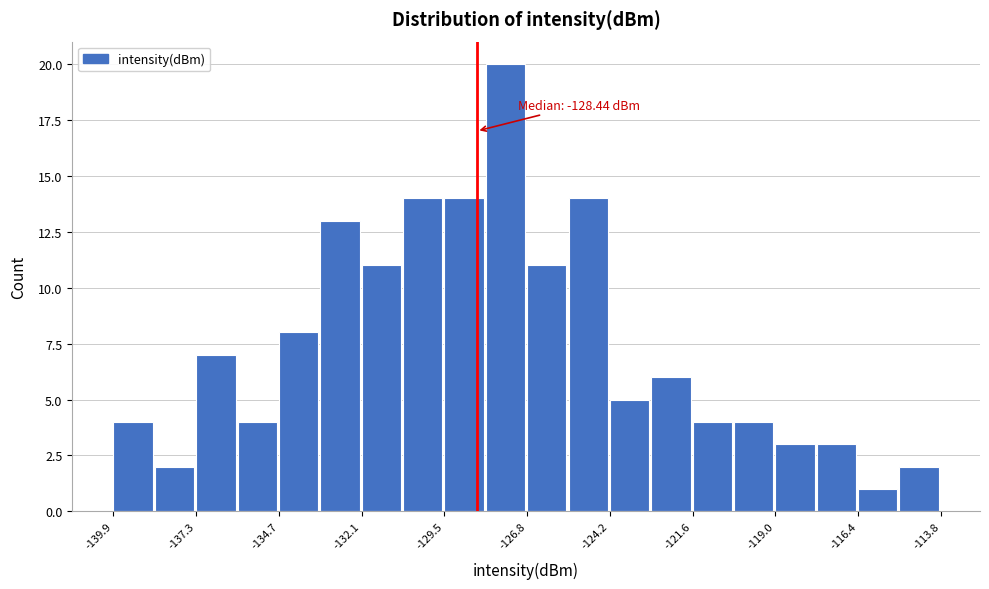

Around what value on the x-axis is the tallest bar? Give the approximate position of its centre, as read against the axis.

-127.5